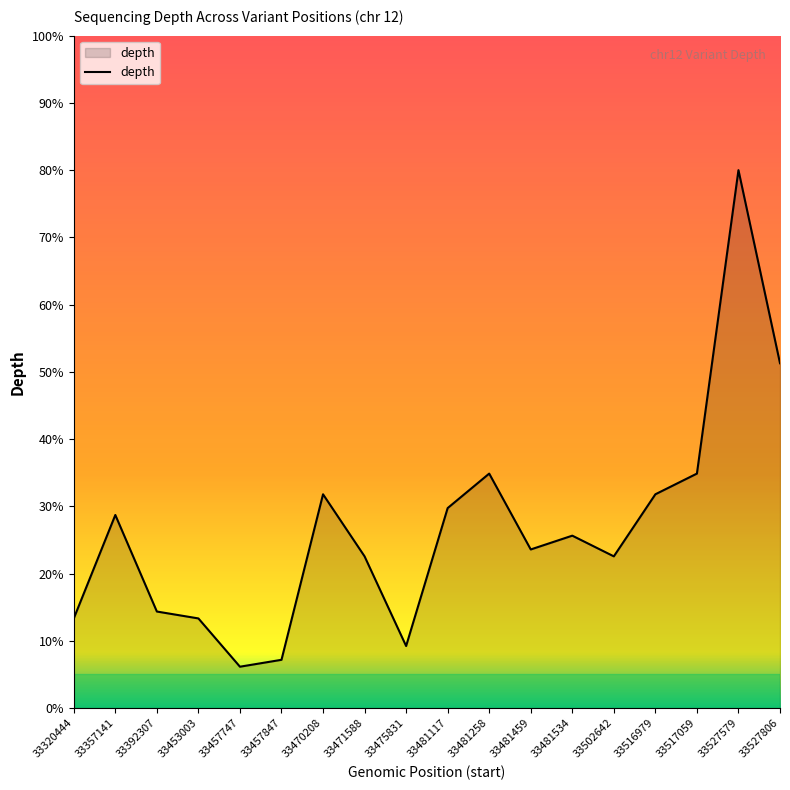

What is the change in value from 33475831 to 33481117?

+20.5